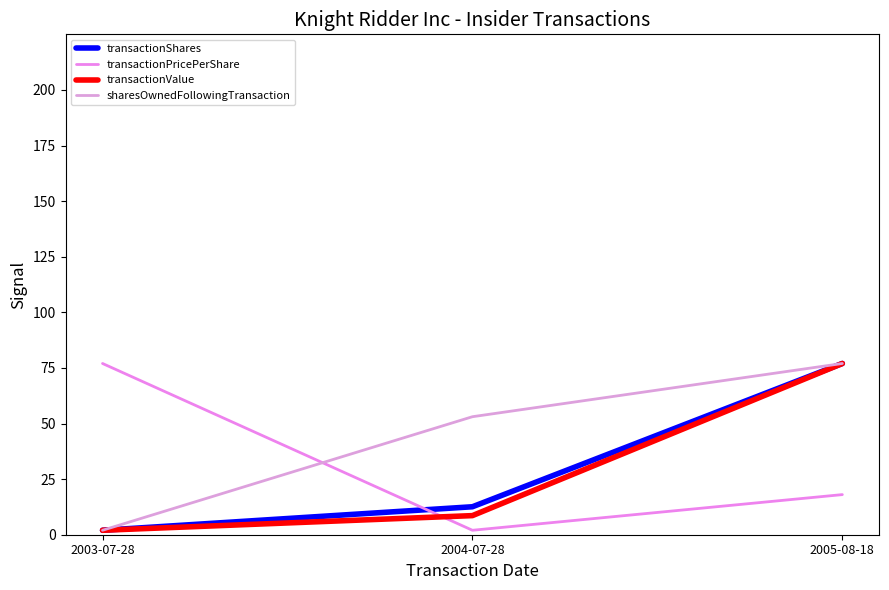

Which category has the lowest value in the sharesOwnedFollowingTransaction series?

2003-07-28